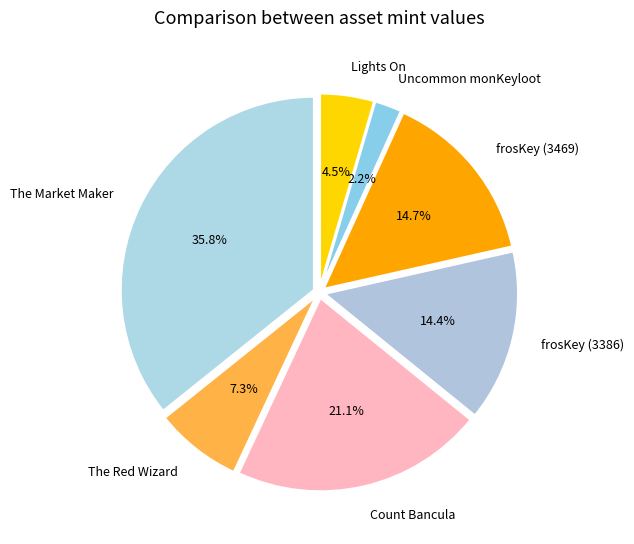

How many slices are in this pie chart?

7